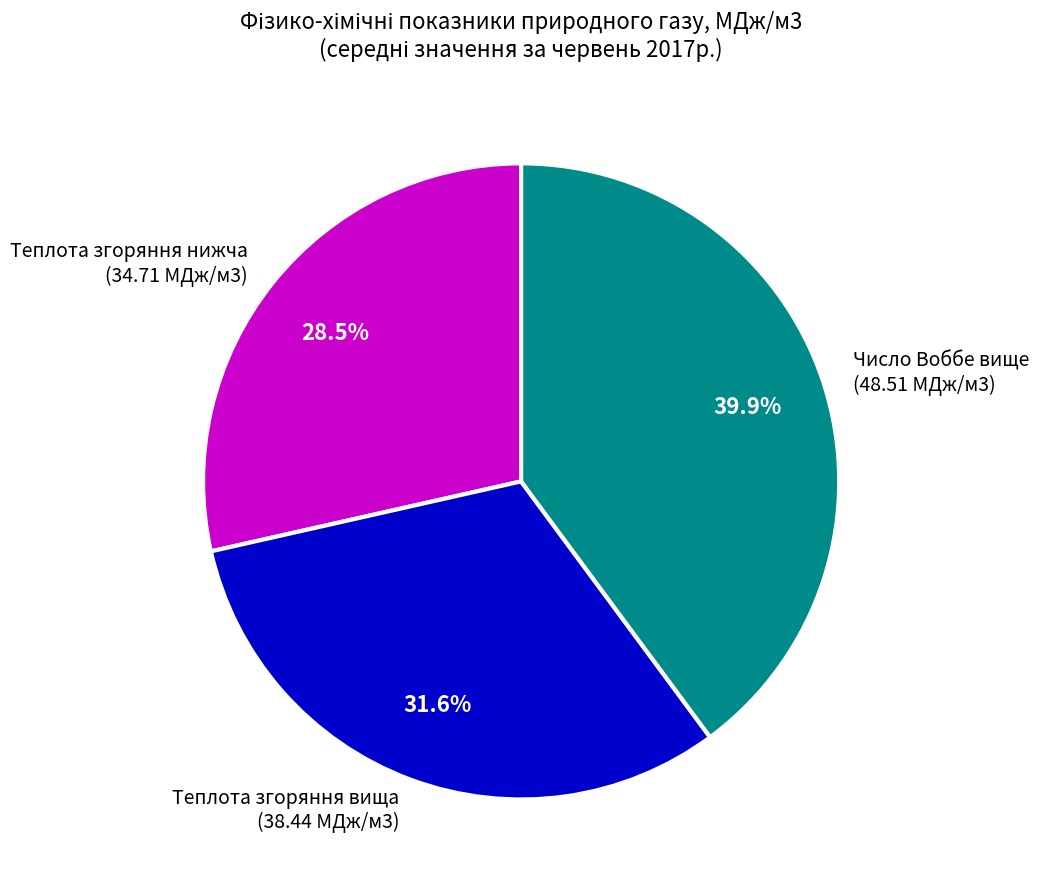

Which category has the biggest portion of the pie?

Число Воббе вище